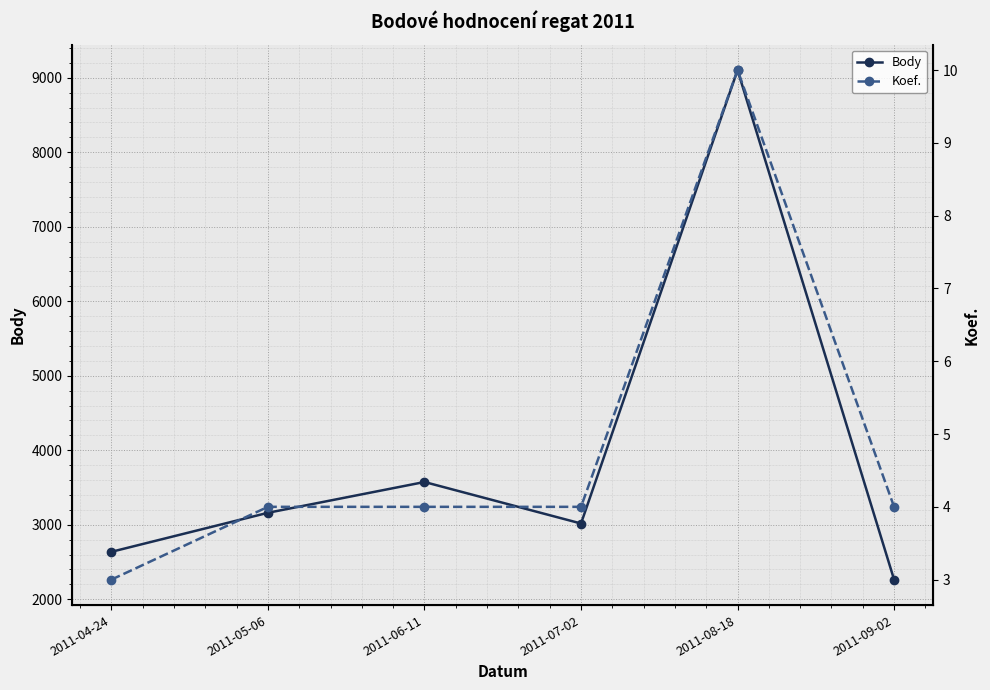

Where does the Body series first go above 3161?

2011-06-11